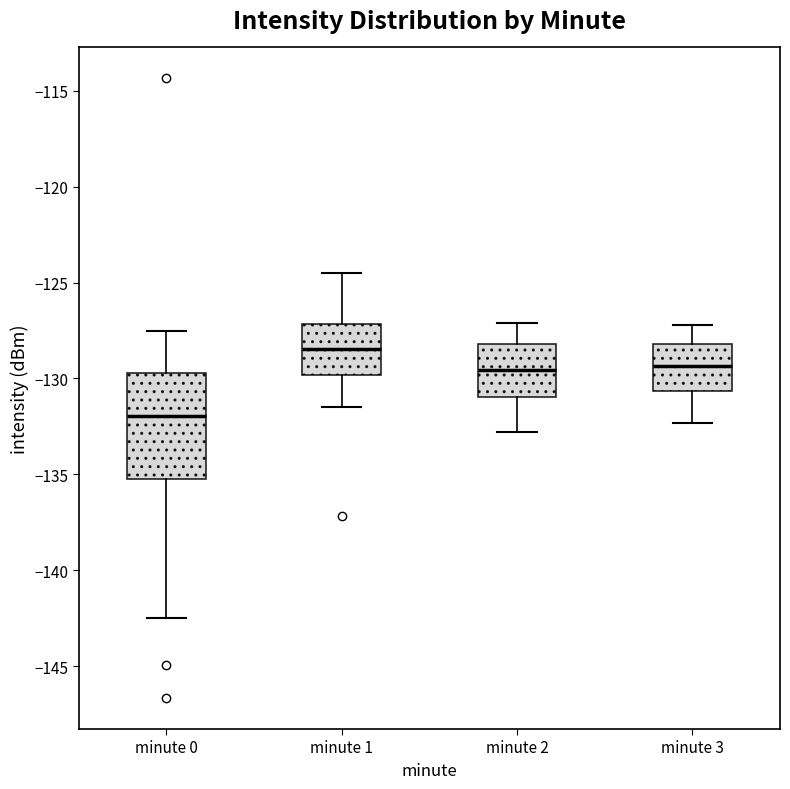

Reading left to right, transcribe this box plot: for each box, give where its median line is, the range the box spans, and where its two whiskers end, as read against the y-axis. The values are not printed on the chart, so give them approximately, as read against the axis.

minute 0: median -132.0, box -135.0 to -129.5, whiskers -142.5 to -127.5
minute 1: median -128.5, box -130.0 to -127.0, whiskers -131.5 to -124.5
minute 2: median -129.5, box -131.0 to -128.0, whiskers -133.0 to -127.0
minute 3: median -129.5, box -130.5 to -128.0, whiskers -132.5 to -127.0